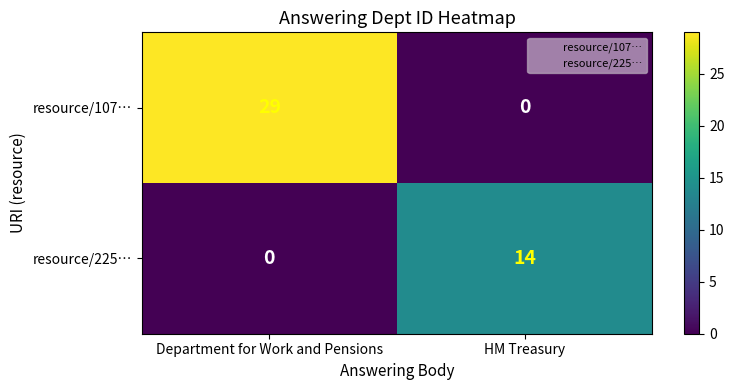

Rank the categories by resource/225… value from lowest to highest.

Department for Work and Pensions, HM Treasury